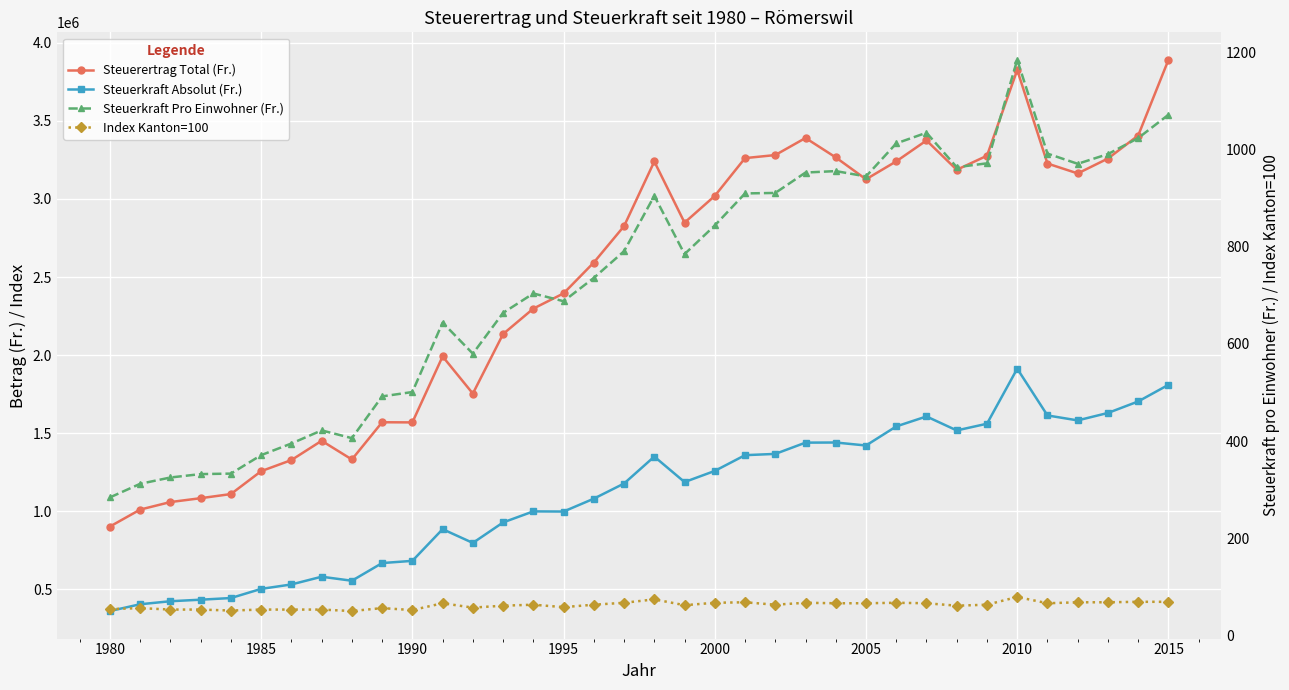

True or false: Index Kanton=100 and Steuerertrag Total (Fr.) cross at least once.

False